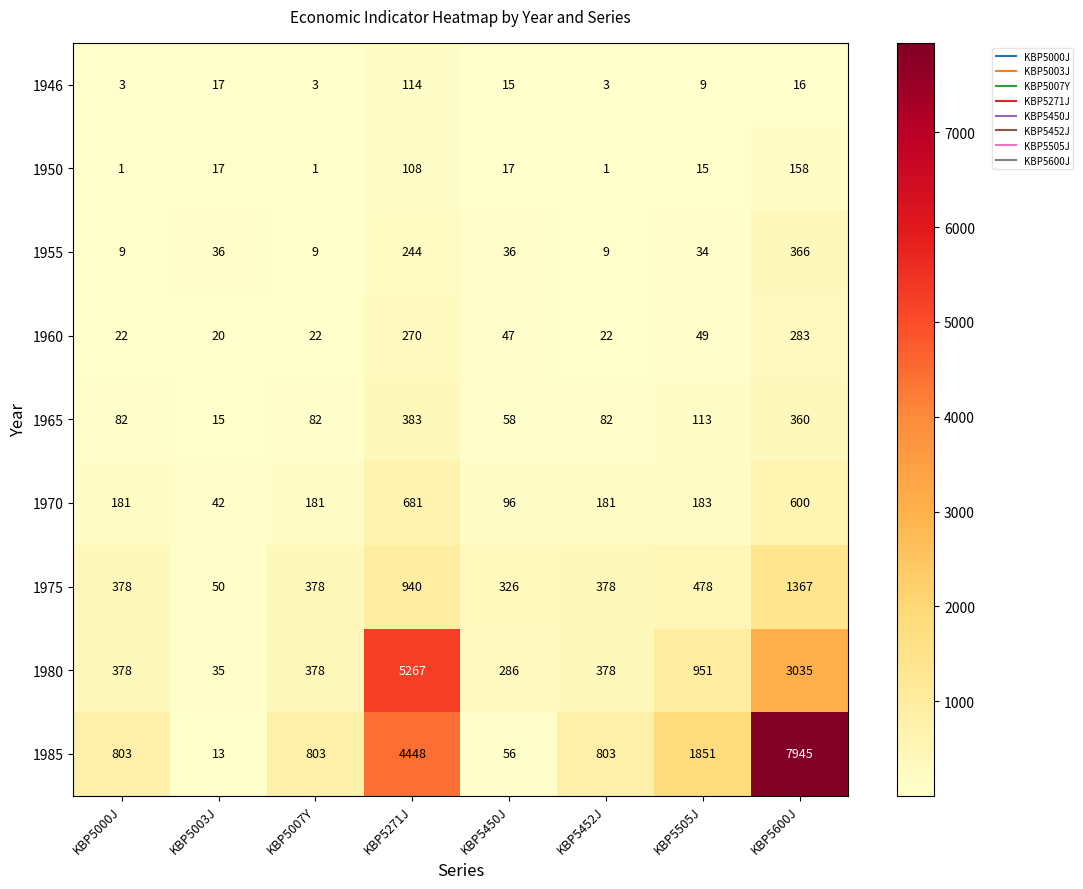

How many categories are shown in the chart?

8